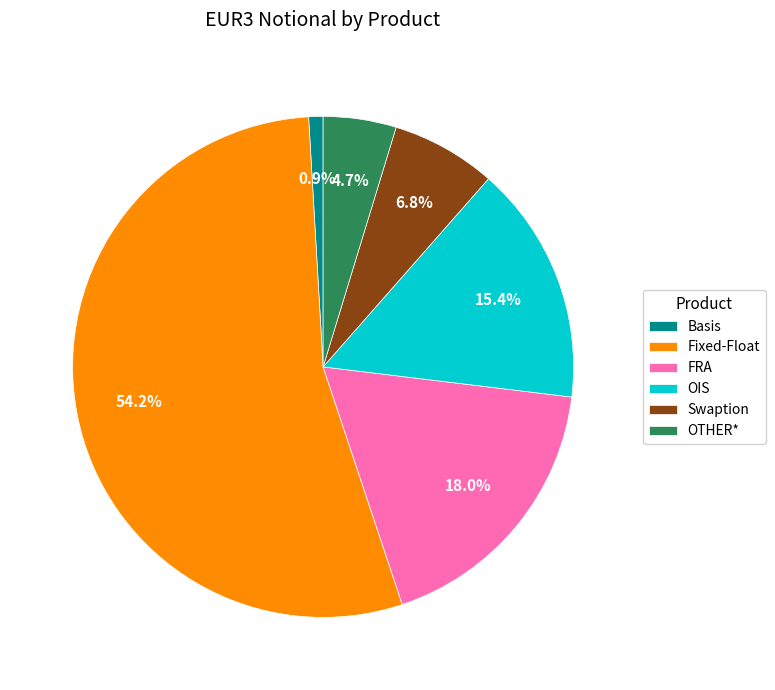

What percentage is the OIS slice, to the nearest percent?

15%